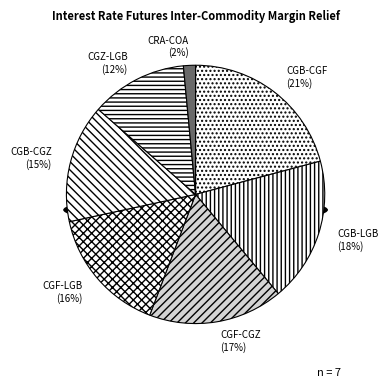

To the nearest percent, what portion does CGB-LGB represent?

18%